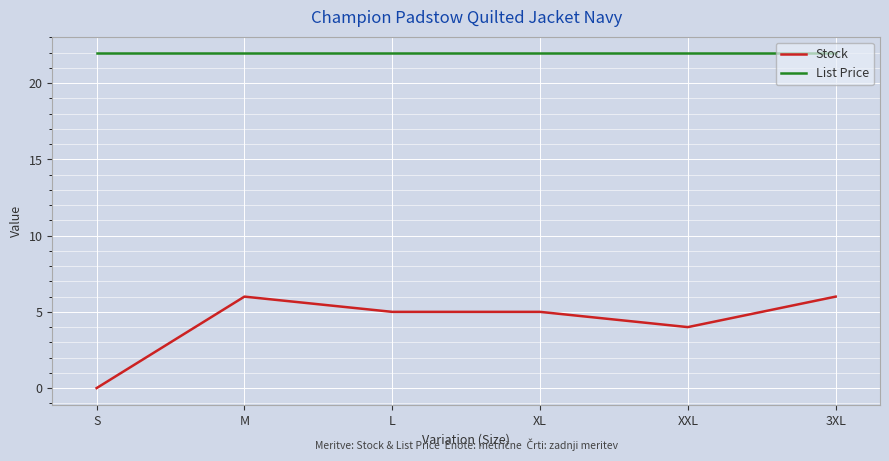

What is the difference between the second highest and second lowest values in the Stock series?

2.0